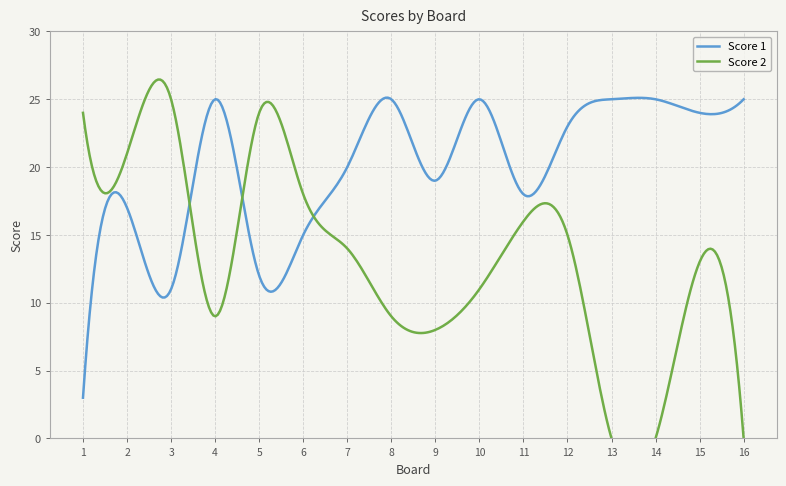

What is the value of the Score 2 point at the 5th from the left?

24